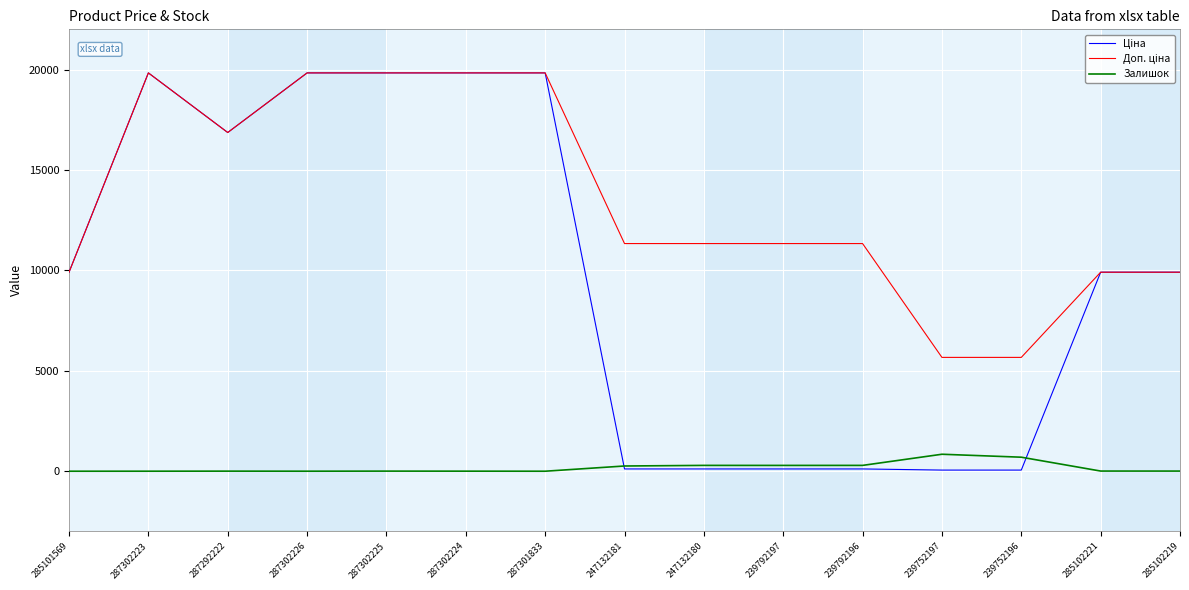

What position from the right is 239792197?

6